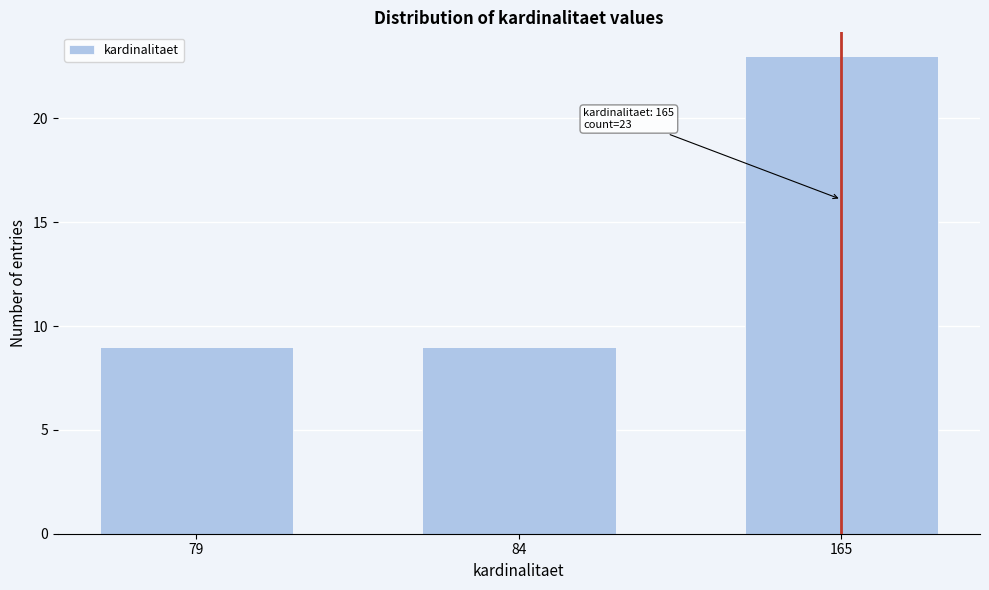

Reading left to right, what are all the values shown in this chart?

79=9	84=9	165=23